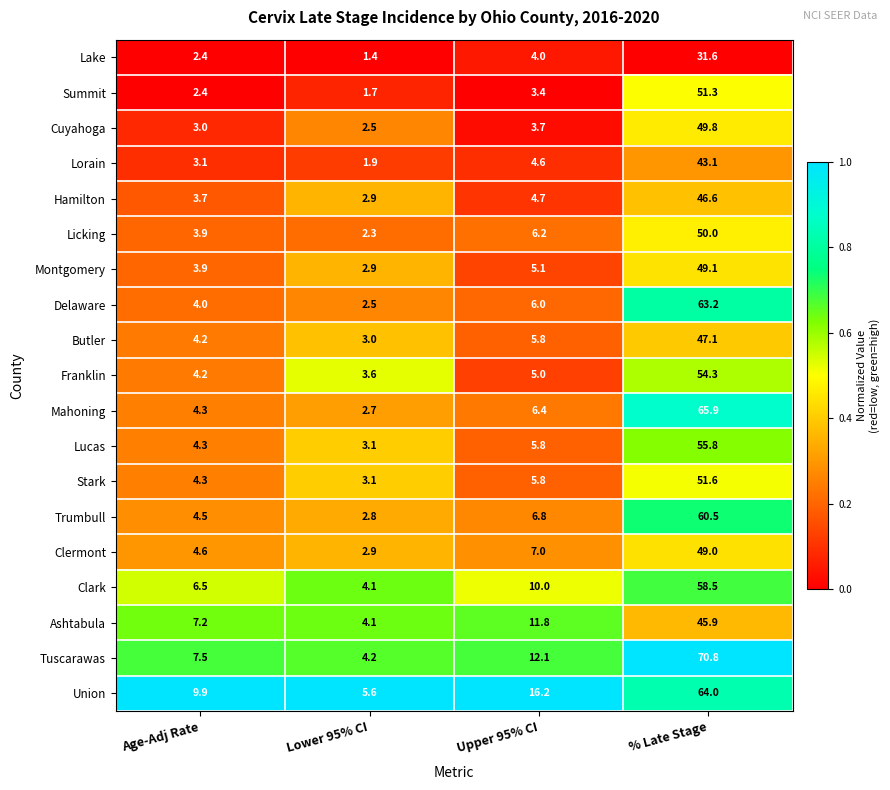

What is the maximum value shown in the chart?

70.8